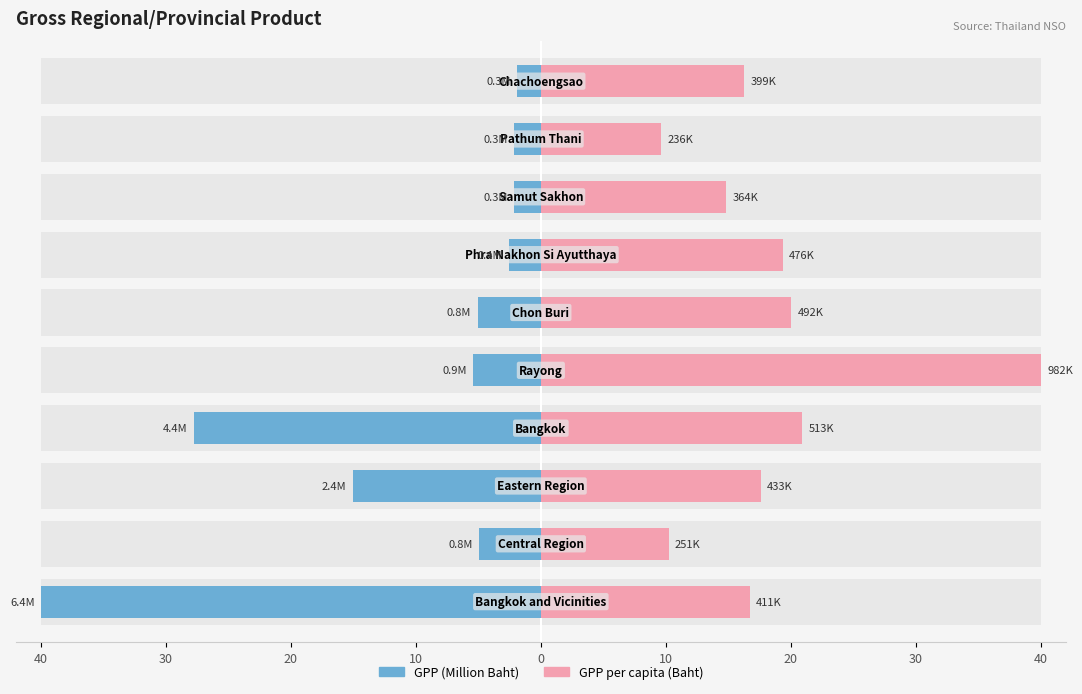

Read the GPP (Million Baht) value at 30.

2.2